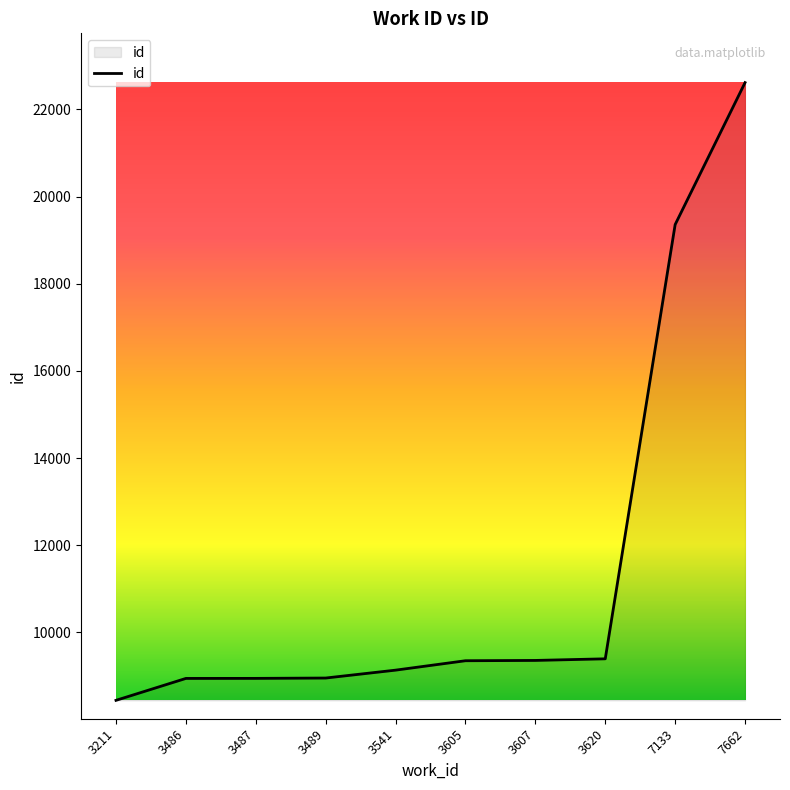

At which category does the chart reach its peak across all series?

7662